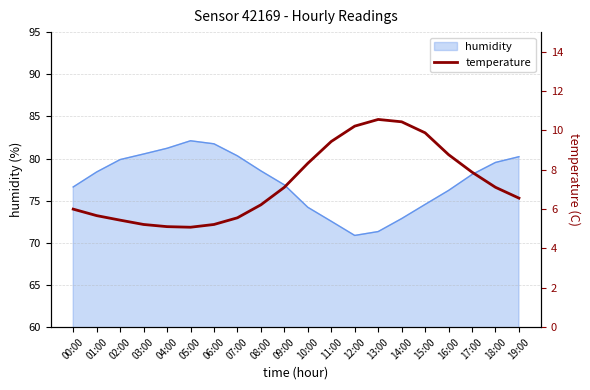

What is the highest value of the humidity series?

82.1